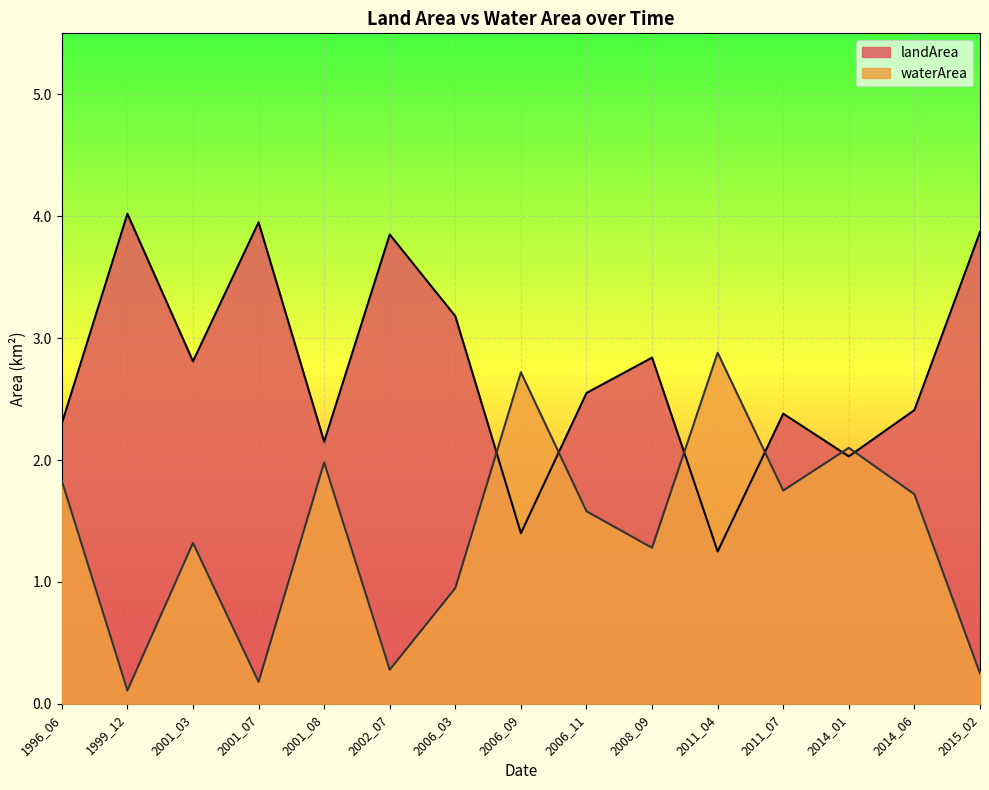

At which category is the sum across all series the highest?

1996_06